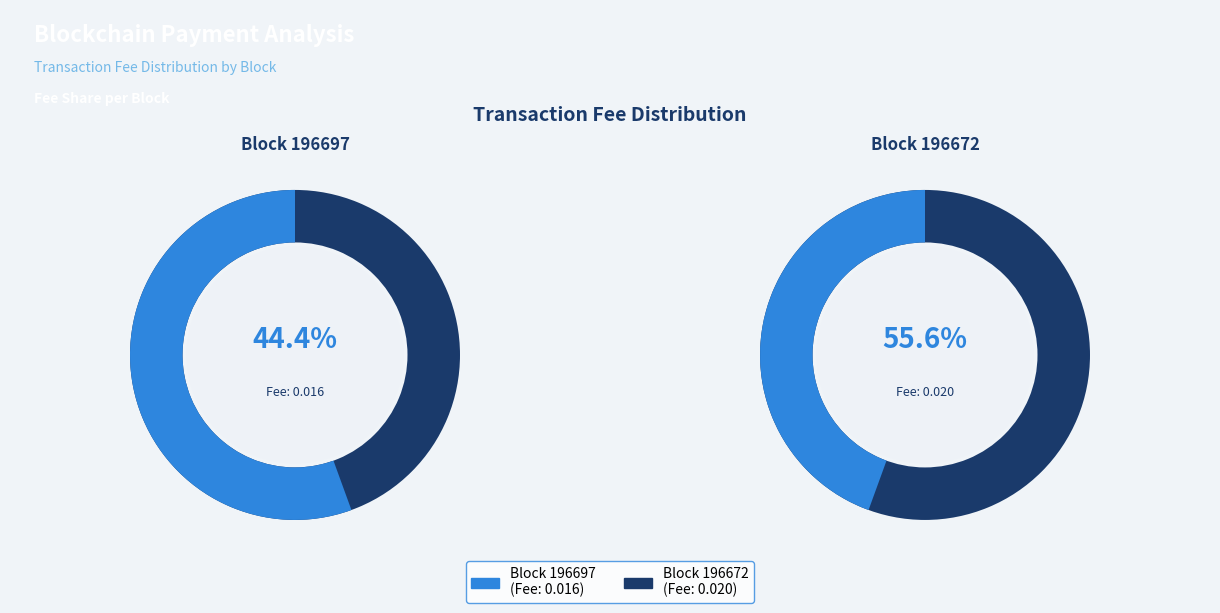

Which slice is the largest?

196672